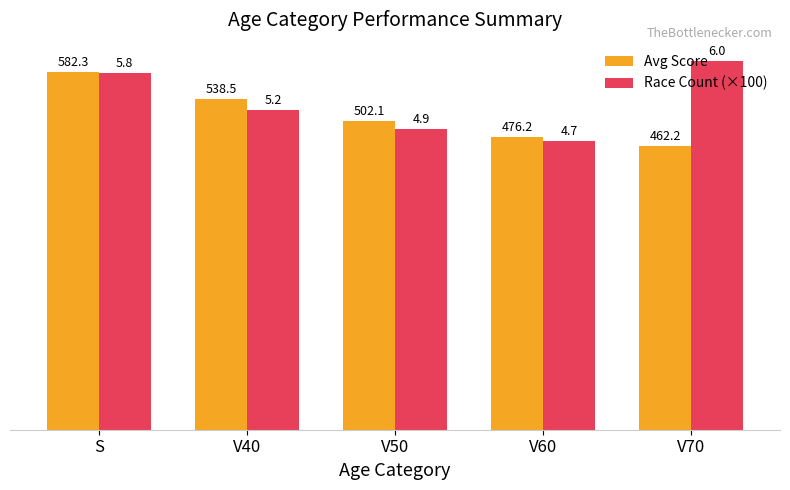

Reading right to left, extract all data points from this chart.

Avg Score: 462.2	476.2	502.1	538.5	582.3
Race Count (×100): 600.0	470.0	490.0	520.0	580.0